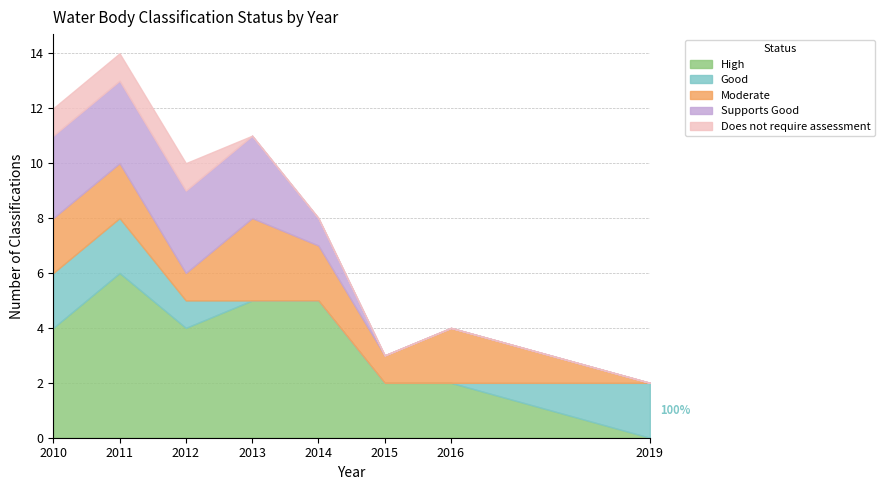

Which has a higher value, 2012 or 2019?

2012